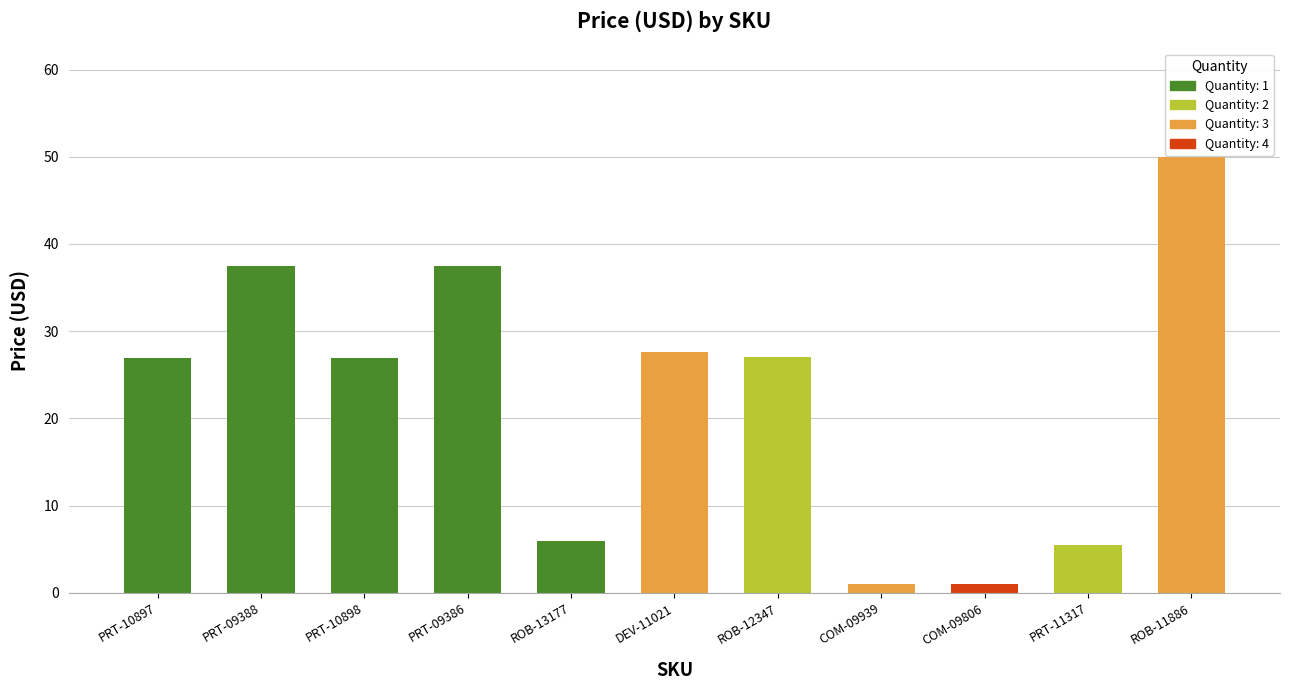

At which label does the data first exceed 26?

PRT-10897